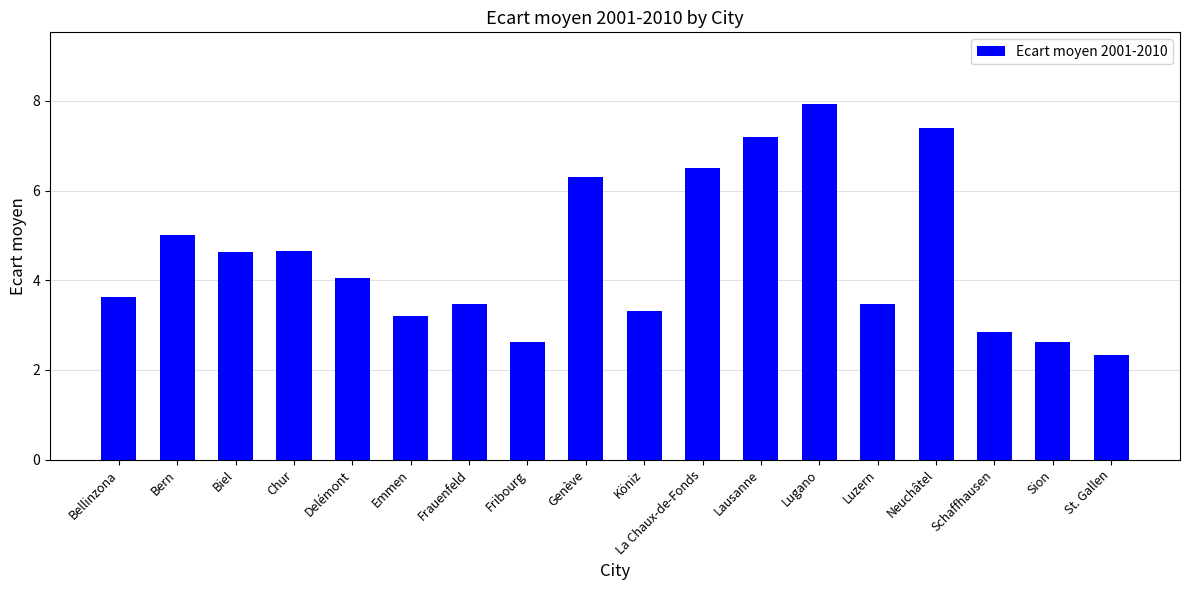

The chart shows a value of 5.6 at Frauenfeld. True or false?

False